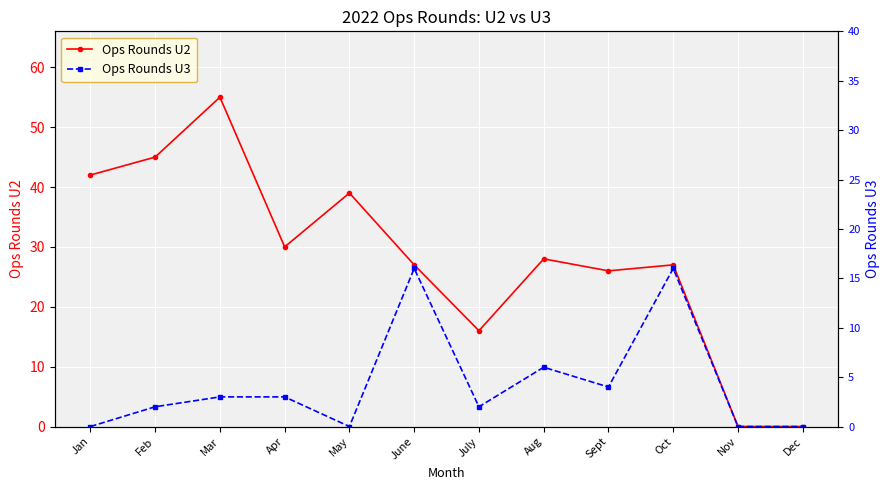

At which category is the sum across all series the highest?

Mar